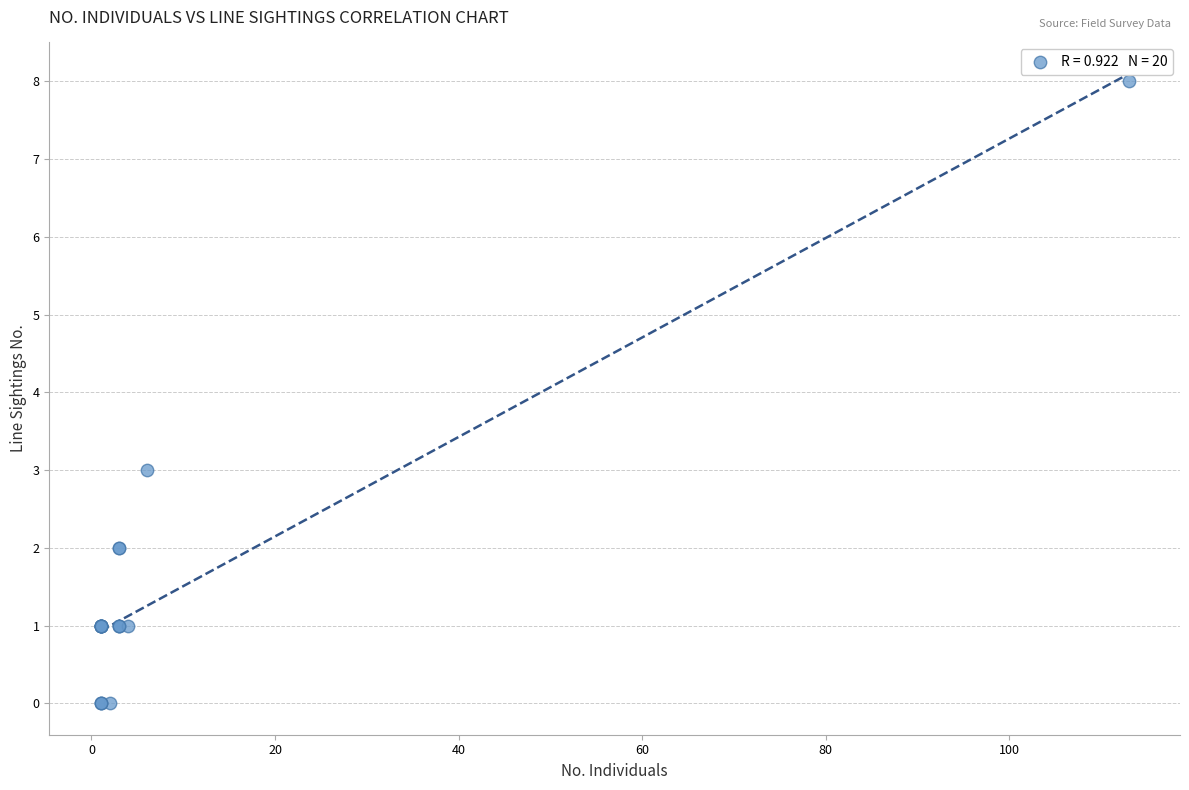

What Y value in the scatter plot is closest to 4?

3